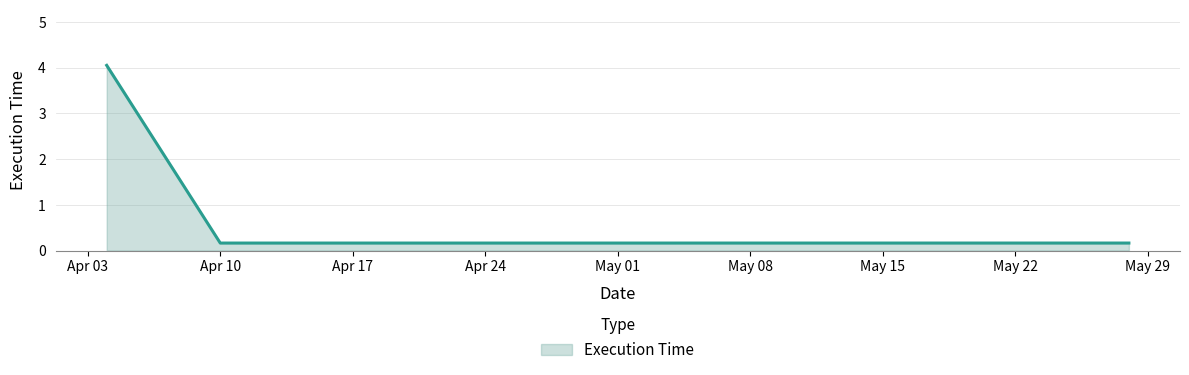

Reading right to left, list all the values displayed in this chart.

0.2	0.2	4.1